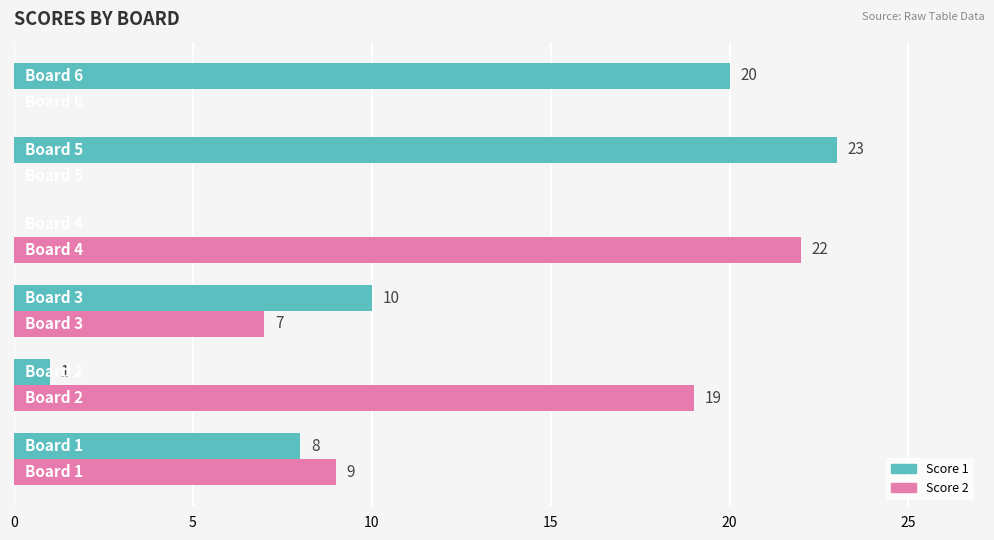

Which series has the largest total across all categories?

Score 1